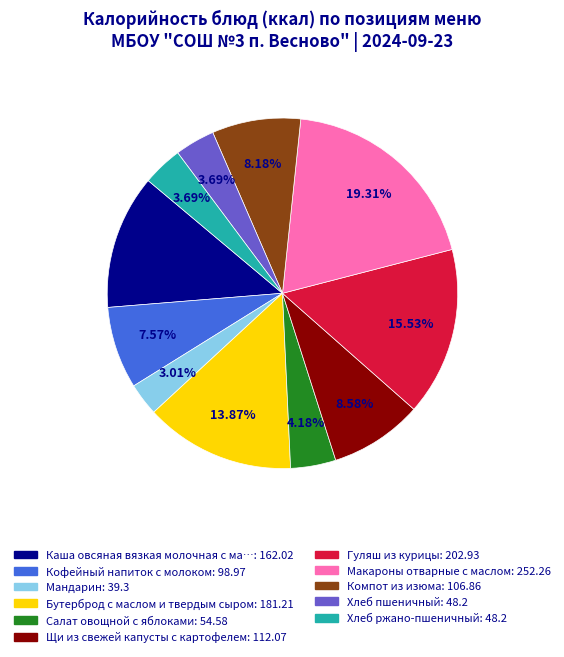

Count the number of slices in the pie.

11